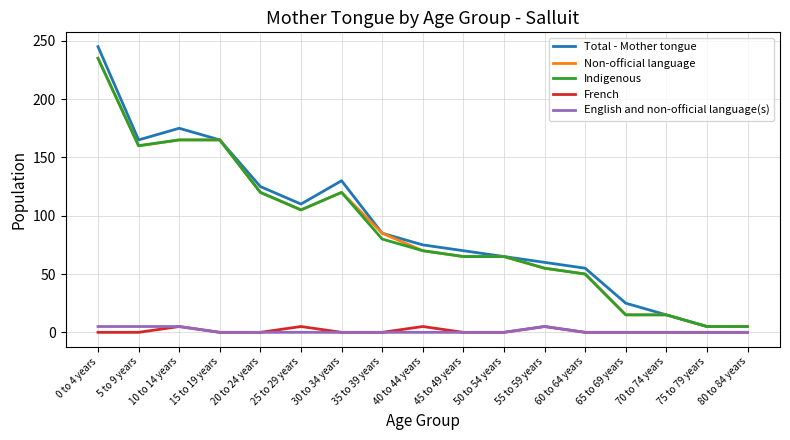

Is this an area chart (filled region under the line)?

No